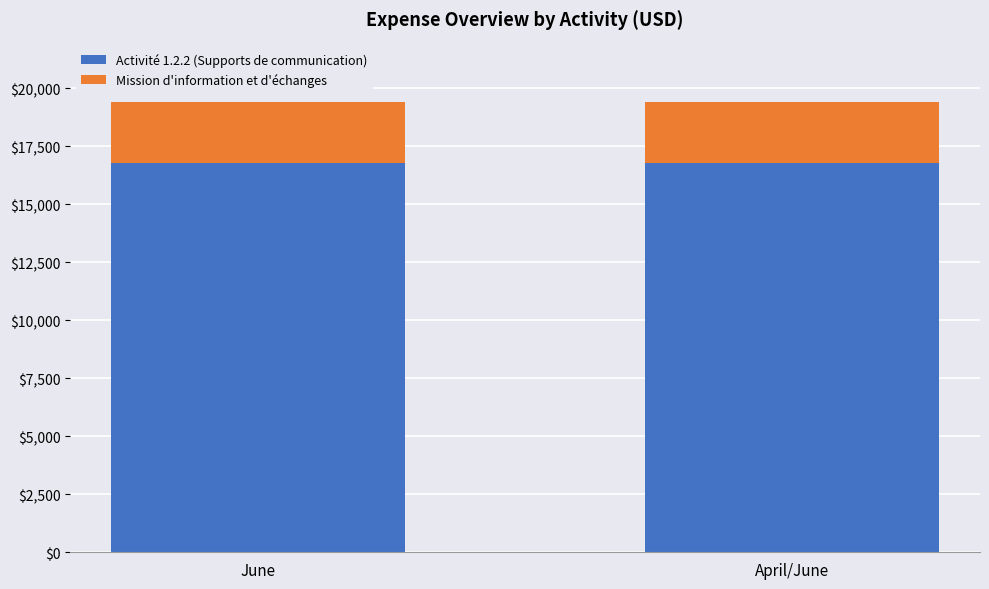

What is the sum of the Activité 1.2.2 (Supports de communication) values at April/June and June?

33504.0